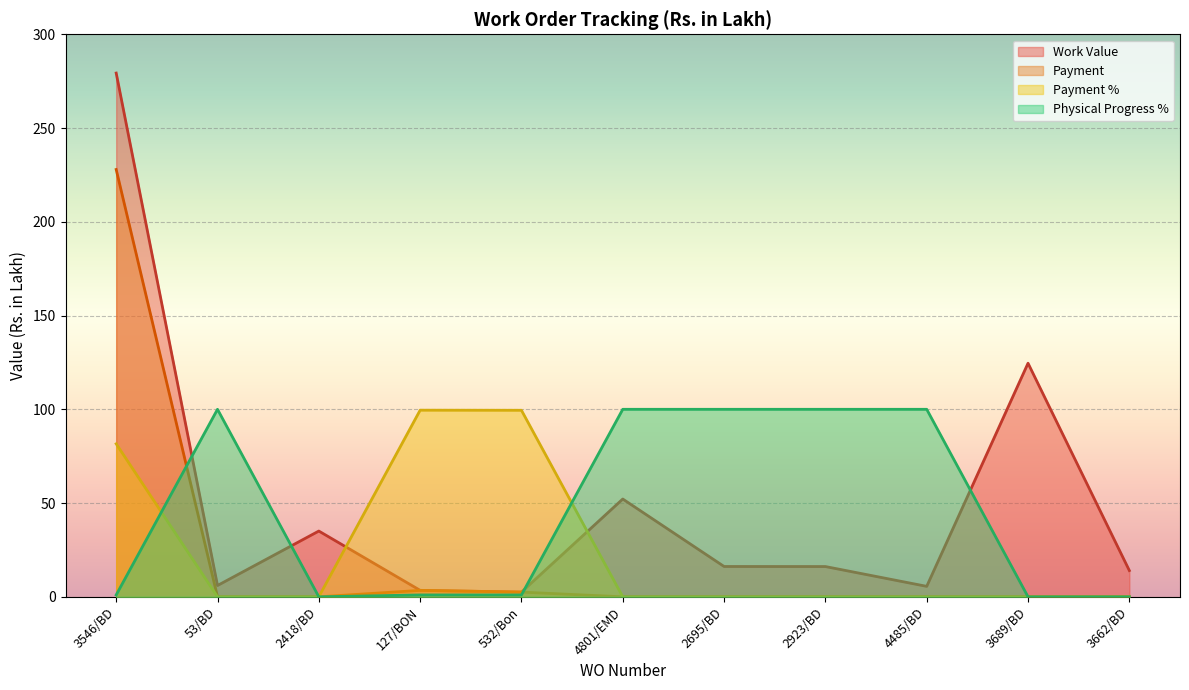

Between 3546/BD and 532/Bon, which is larger?

3546/BD